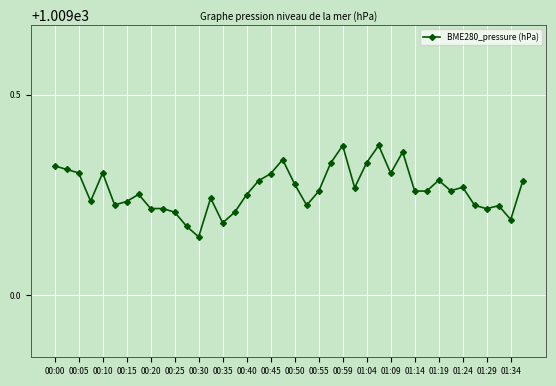

True or false: the data has more than 0 interior local peaks.

True